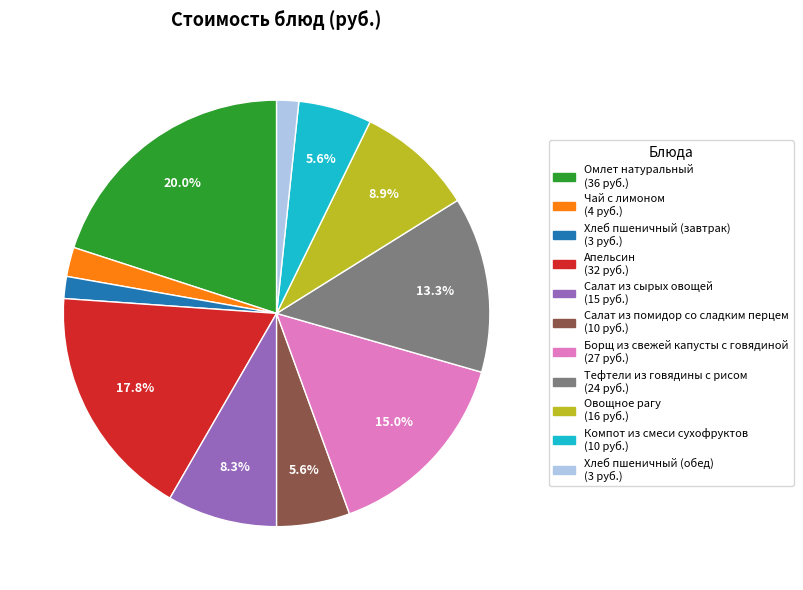

How many segments does this pie chart have?

11